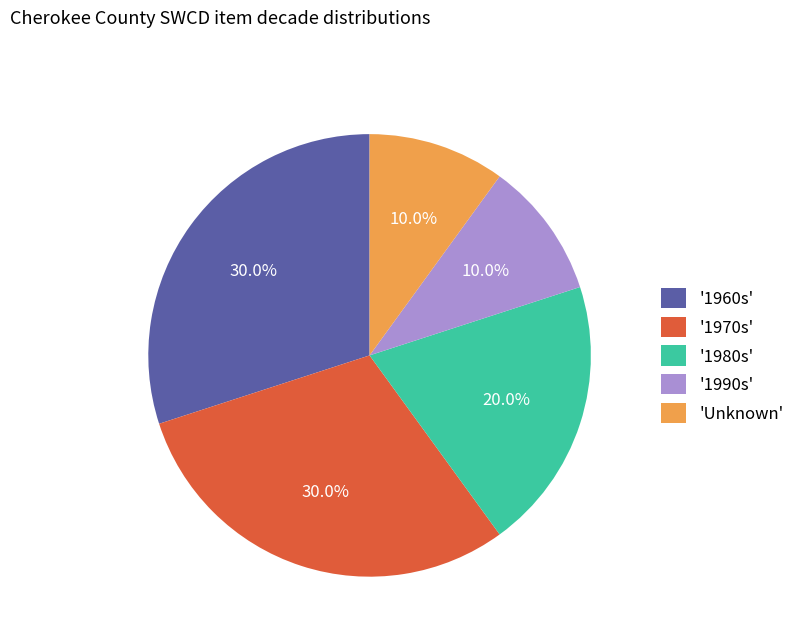

How much of the chart is everything except '1970s'?

70.0%